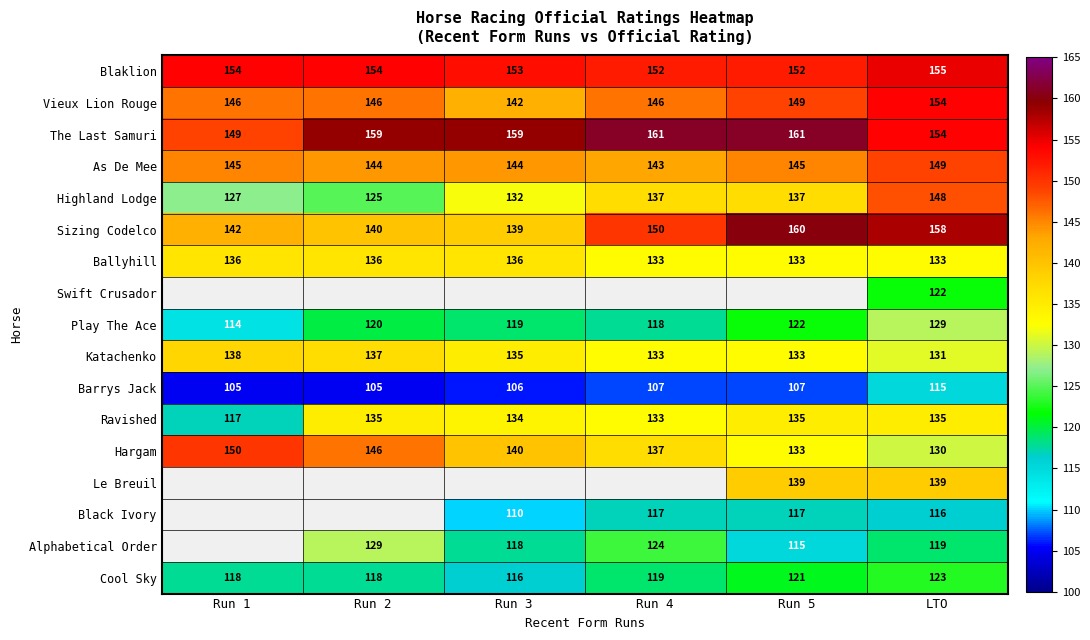

Which category has the lowest value in the Hargam series?

LTO